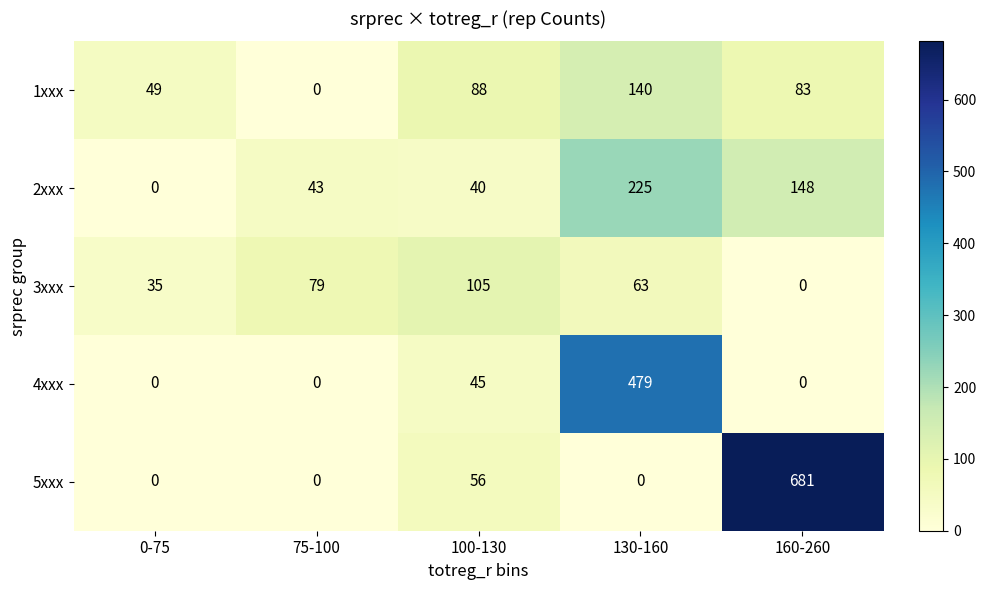

At 100-130, list the series in order from largest to smallest.

3xxx, 1xxx, 5xxx, 4xxx, 2xxx